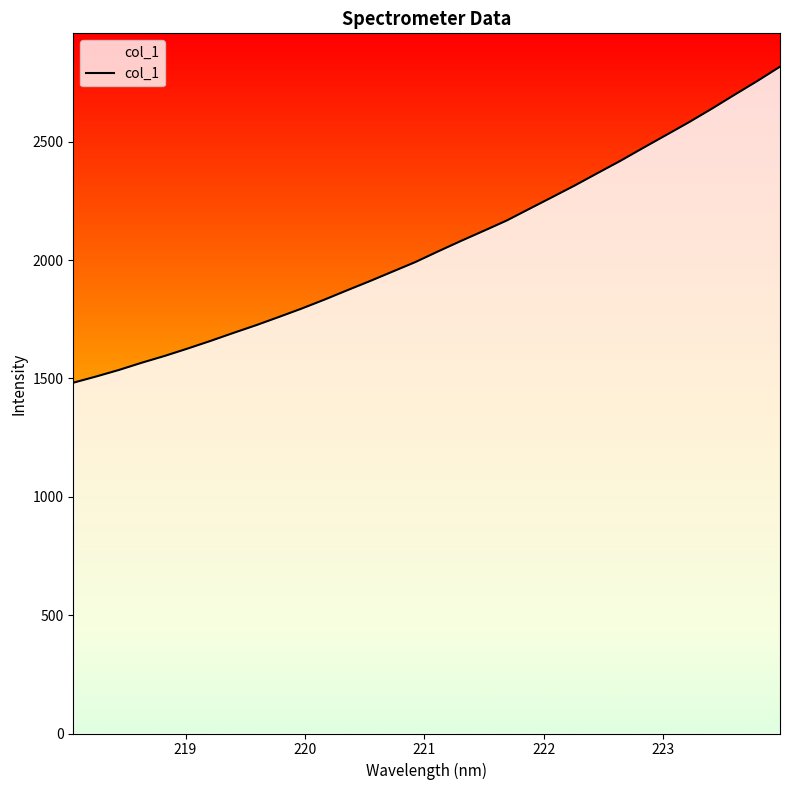

What is the difference between the maximum and minimum values?

1335.1